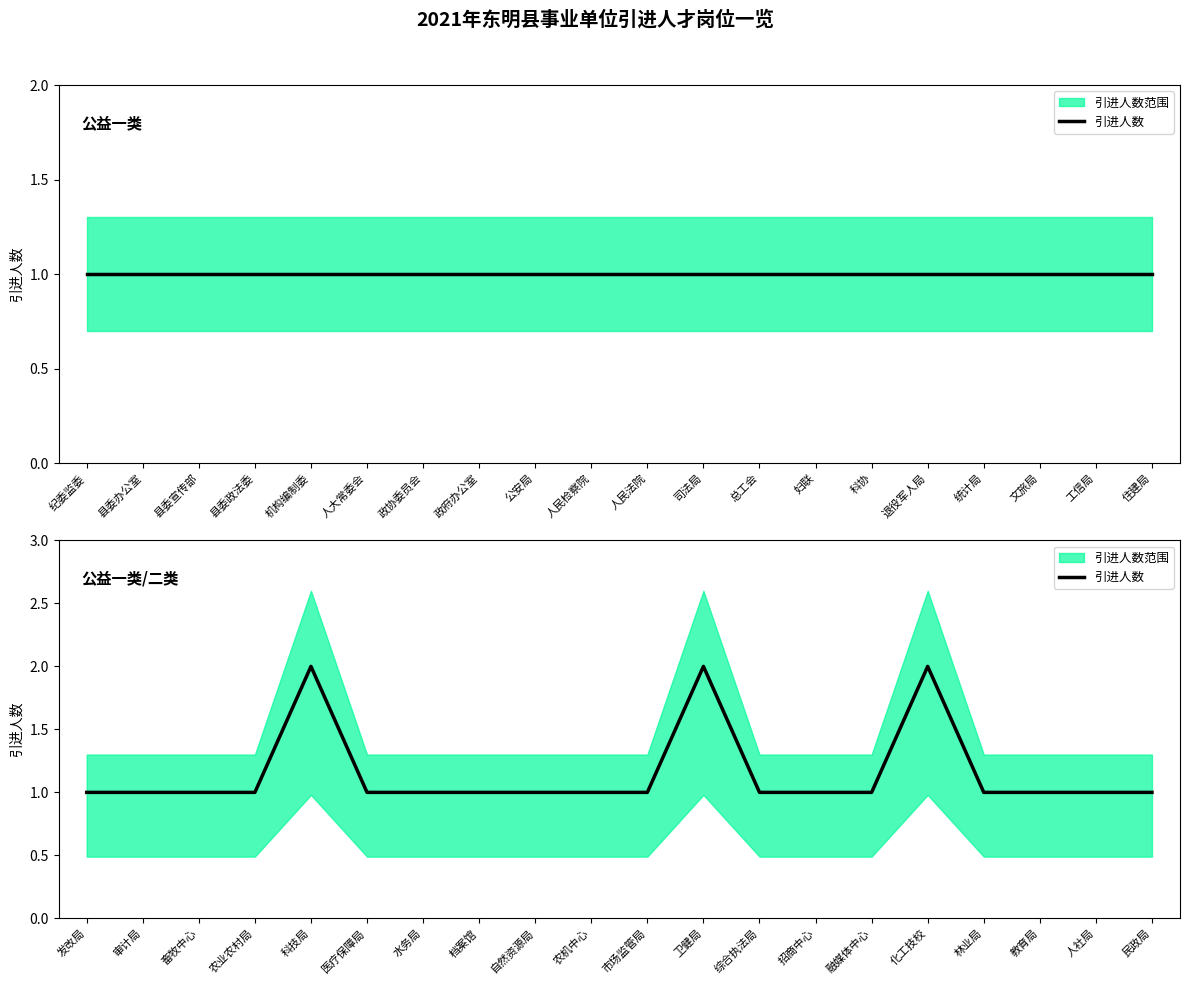

Which category has the lowest value across all series?

发改局